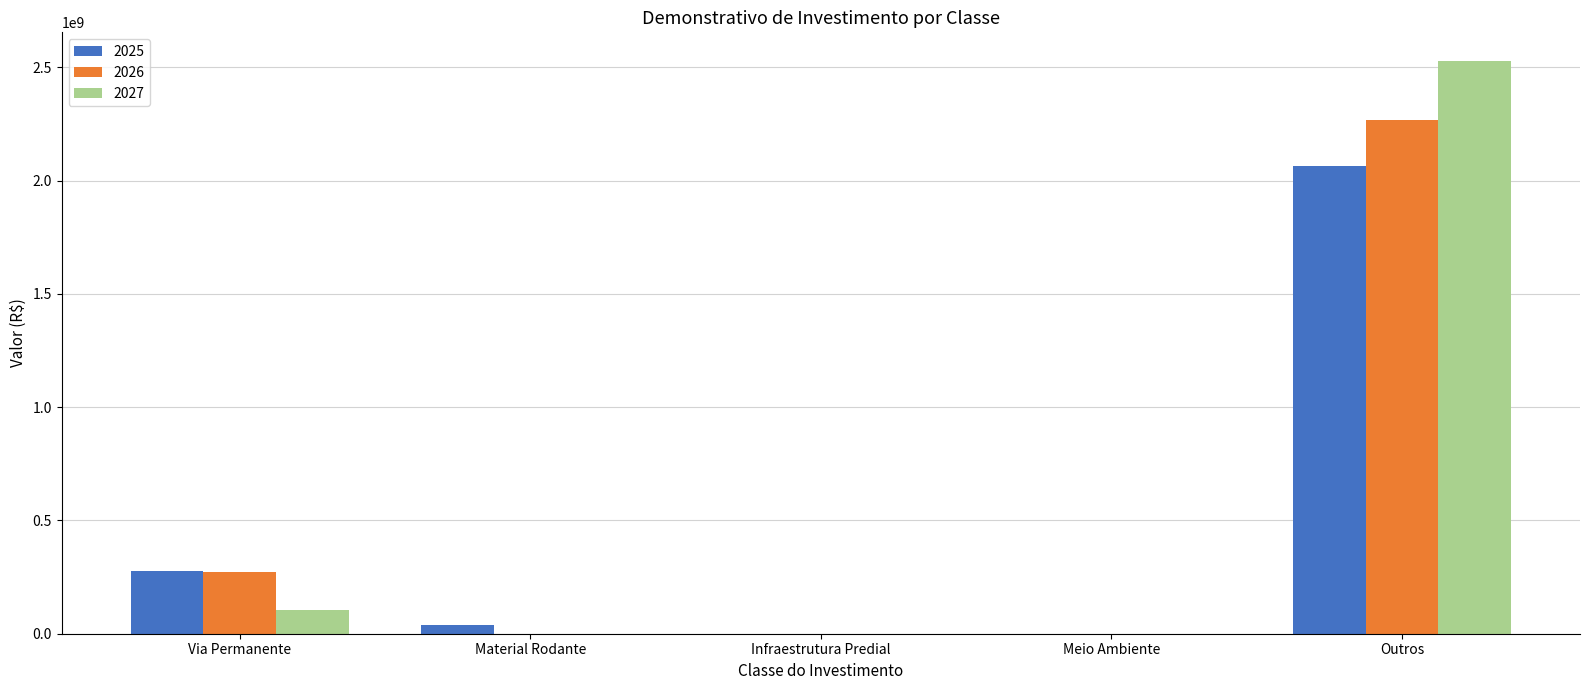

The 2025 series shows 278228966.9 at Via Permanente. True or false?

True